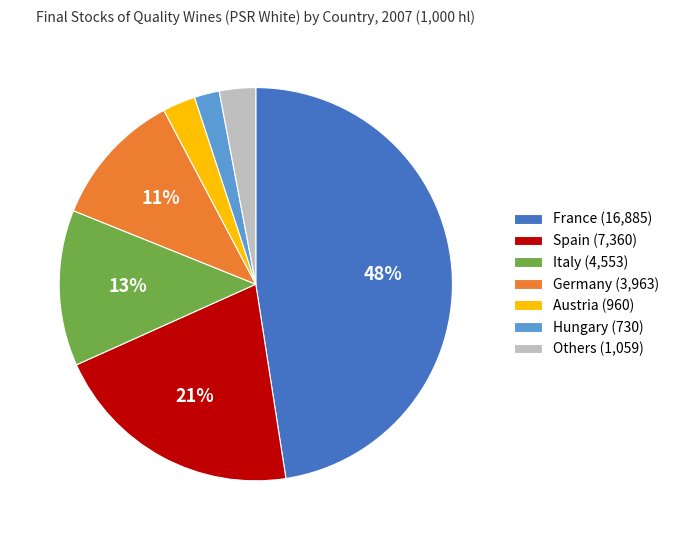

Which has a higher value, Austria (960) or Italy (4,553)?

Italy (4,553)